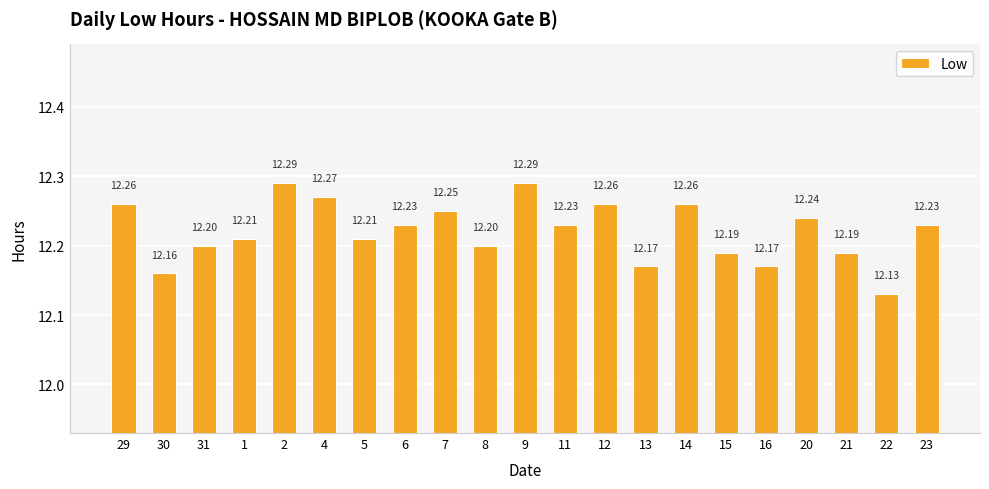

What is the average value?

12.2